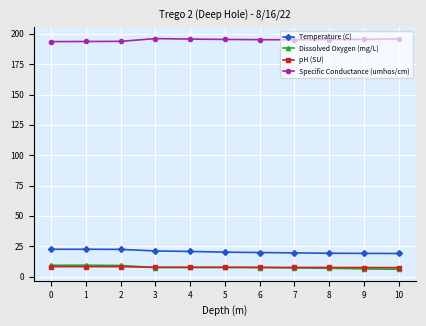

Is it true that Dissolved Oxygen (mg/L) equals 7.5 at 5?

True